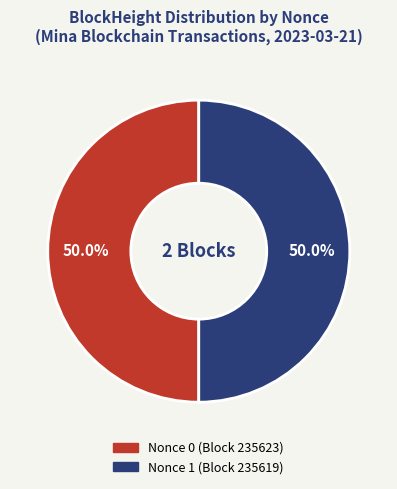

Combined, what portion of the pie is Nonce 1 (Block 235619) and Nonce 0 (Block 235623)?

100.0%